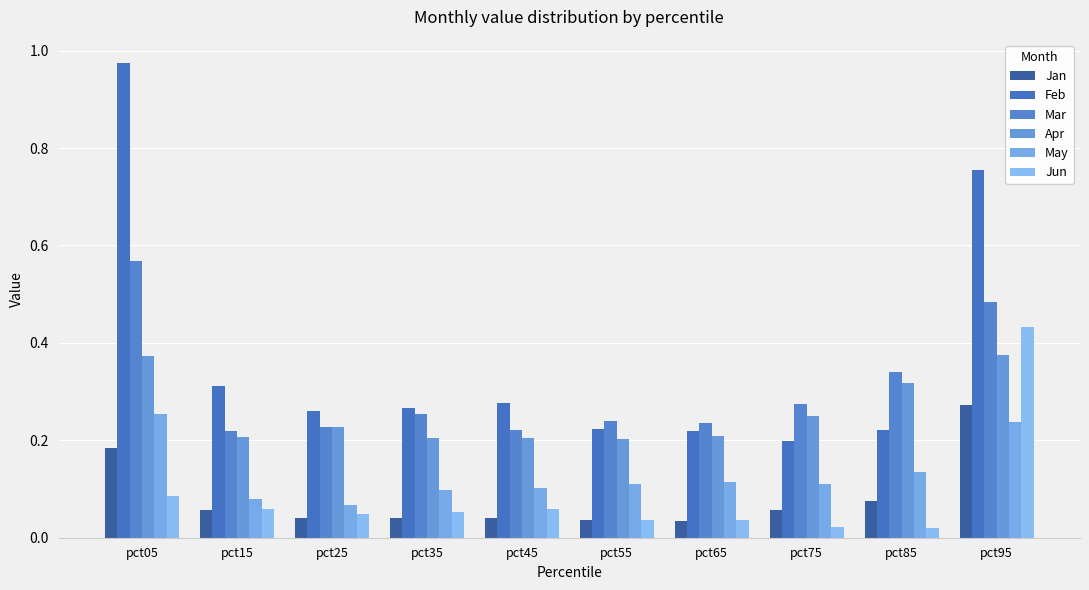

The May series shows 0.2 at pct55. True or false?

False